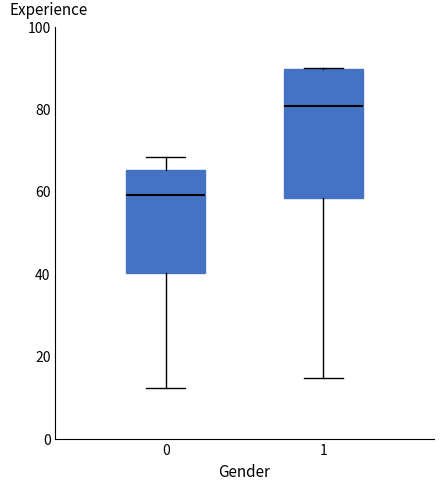

Where does the median line of the box at x = 0 sit on the y-axis? The values are not printed on the chart, so give them approximately, as read against the axis.

60